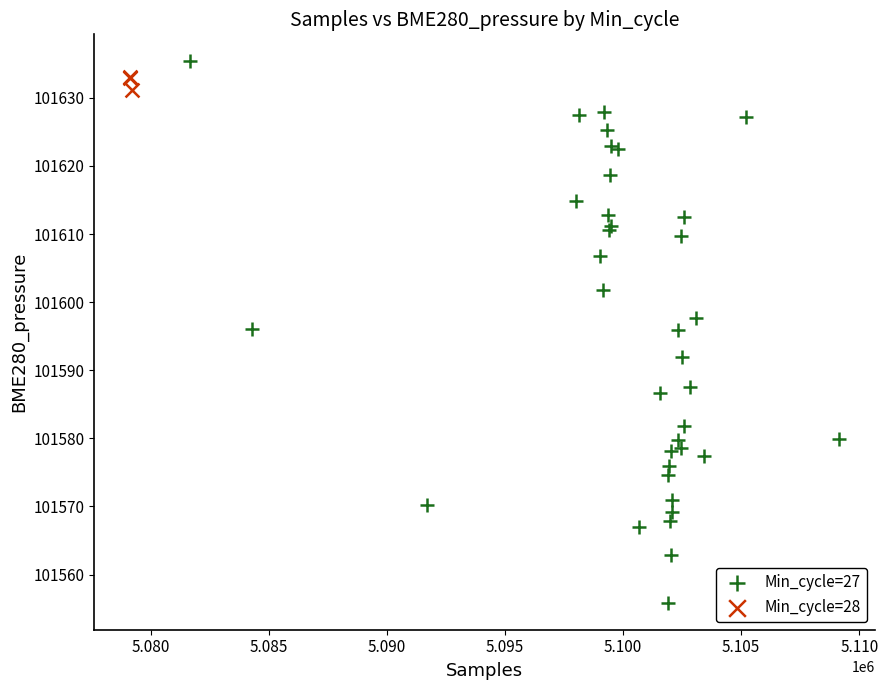

Which series has the largest Y range (max minus min)?

Min_cycle=27